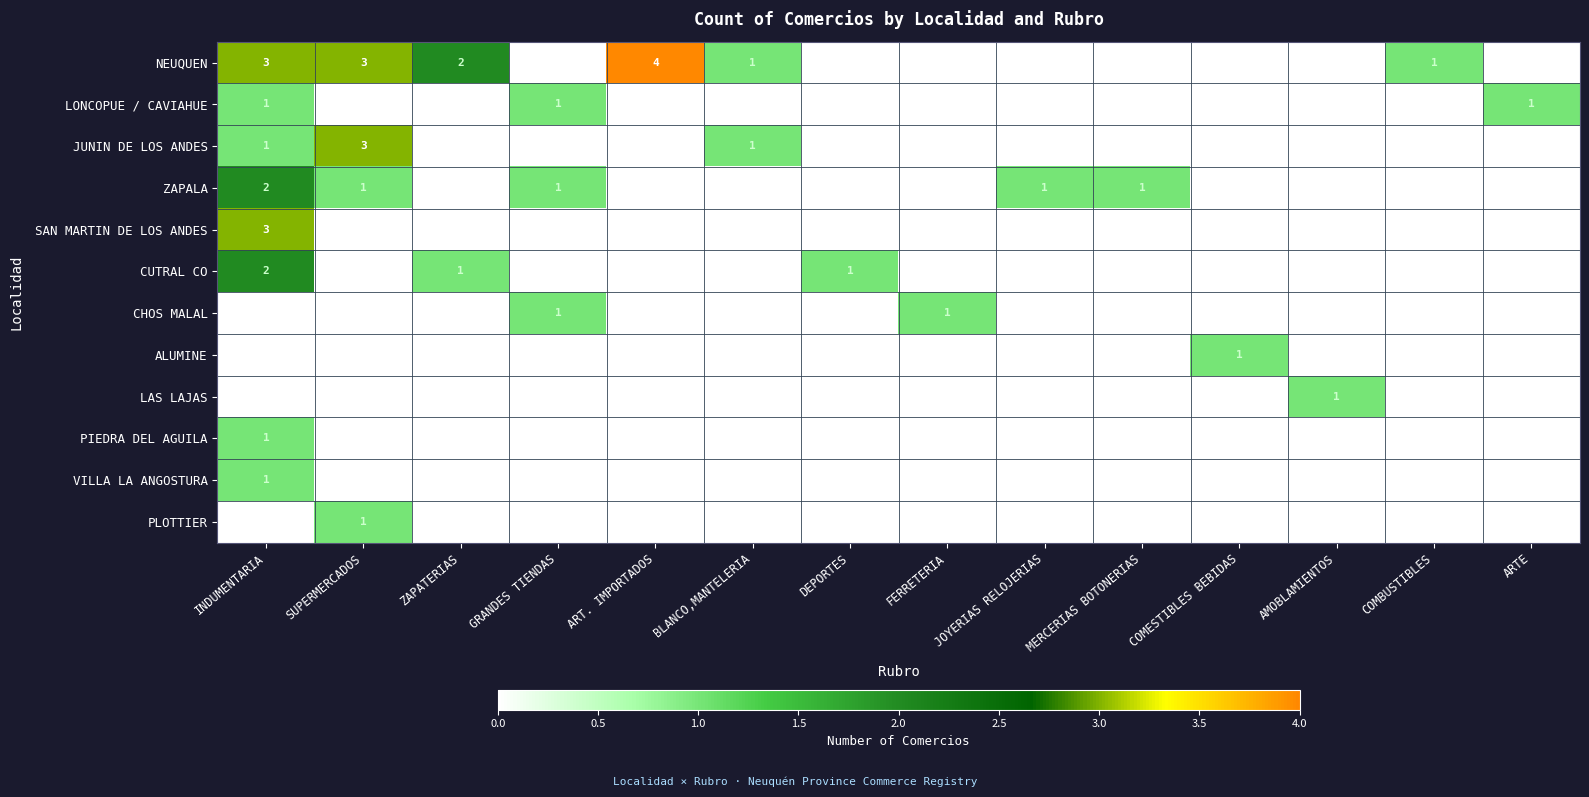

At which category is the sum across all series the highest?

INDUMENTARIA